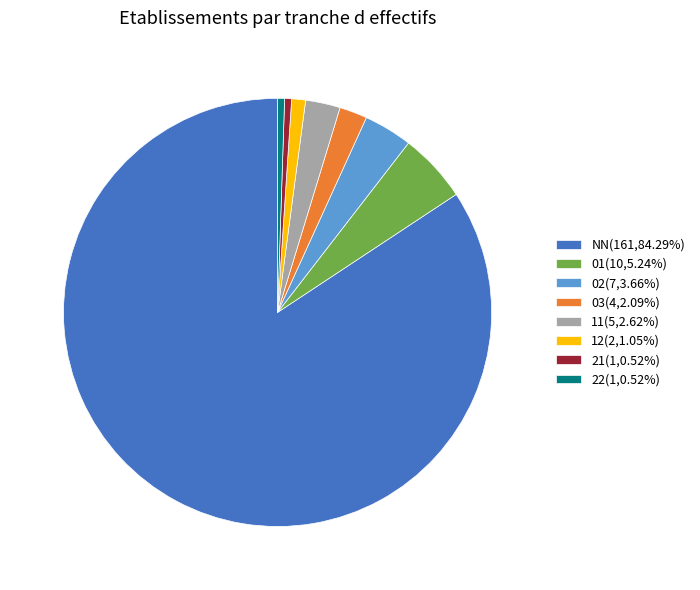

Combined, do NN(161,84.29%) and 22(1,0.52%) account for over 50%?

Yes